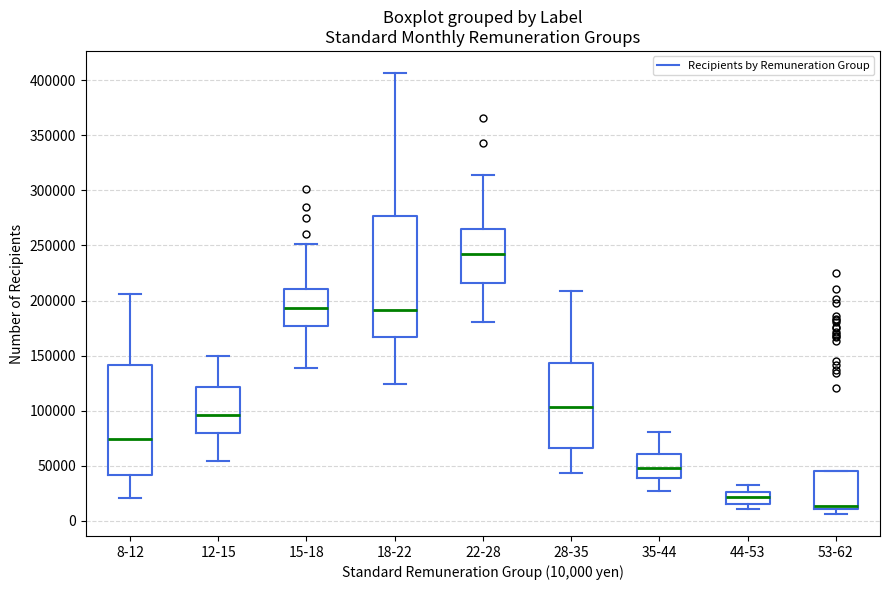

Reading left to right, read every box against the y-axis: the position of its median line, the range the box covers, and the ends of its whiskers. The values are not printed on the chart, so give them approximately, as read against the axis.

8-12: median 75000, box 40000 to 140000, whiskers 20000 to 205000
12-15: median 95000, box 80000 to 120000, whiskers 55000 to 150000
15-18: median 195000, box 175000 to 210000, whiskers 140000 to 250000
18-22: median 190000, box 165000 to 275000, whiskers 125000 to 405000
22-28: median 240000, box 215000 to 265000, whiskers 180000 to 315000
28-35: median 105000, box 65000 to 145000, whiskers 45000 to 210000
35-44: median 50000, box 40000 to 60000, whiskers 25000 to 80000
44-53: median 20000, box 15000 to 25000, whiskers 10000 to 30000
53-62: median 15000, box 10000 to 45000, whiskers 5000 to 45000